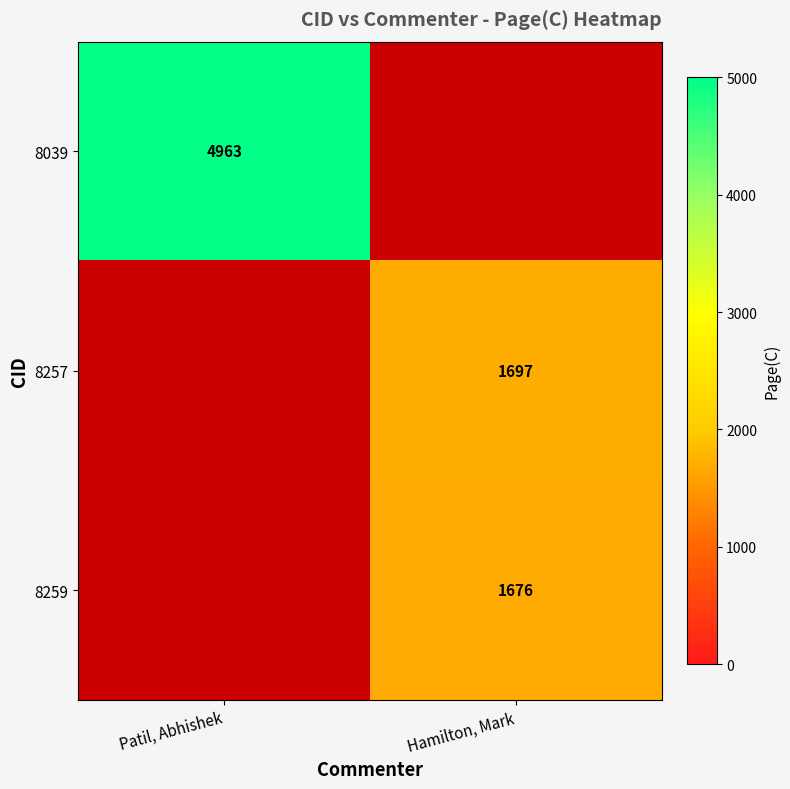

Is it true that 8039 equals 6987 at Patil, Abhishek?

False